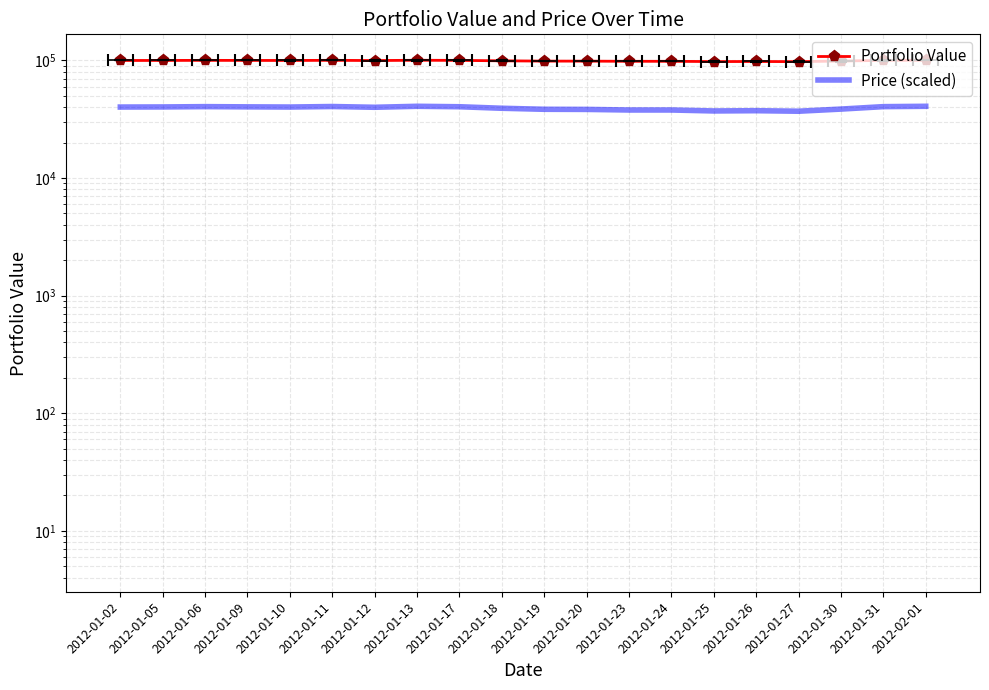

The value of Price (scaled) at 2012-01-26 is 63453.0. True or false?

False